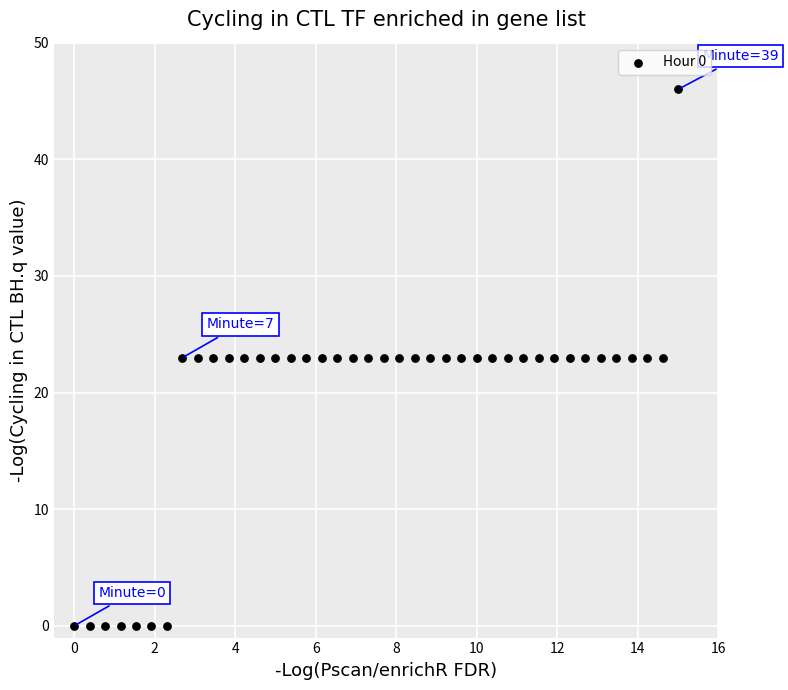

What is the range of X values (max minus min)?

15.0